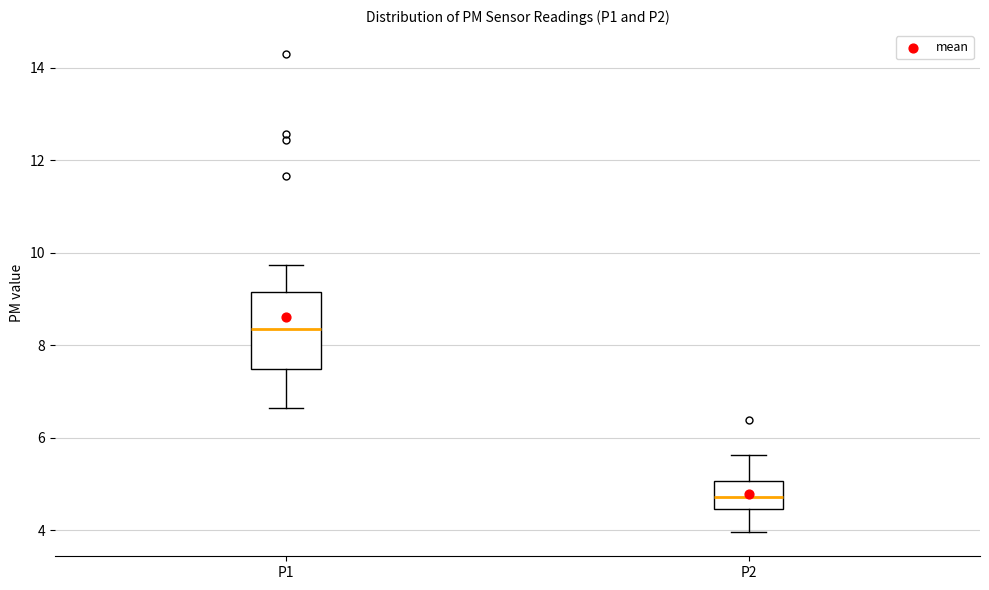

Reading left to right, read every box against the y-axis: the position of its median line, the range the box covers, and the ends of its whiskers. The values are not printed on the chart, so give them approximately, as read against the axis.

P1: median 8.4, box 7.4 to 9.2, whiskers 6.6 to 9.8
P2: median 4.8, box 4.4 to 5.0, whiskers 4.0 to 5.6